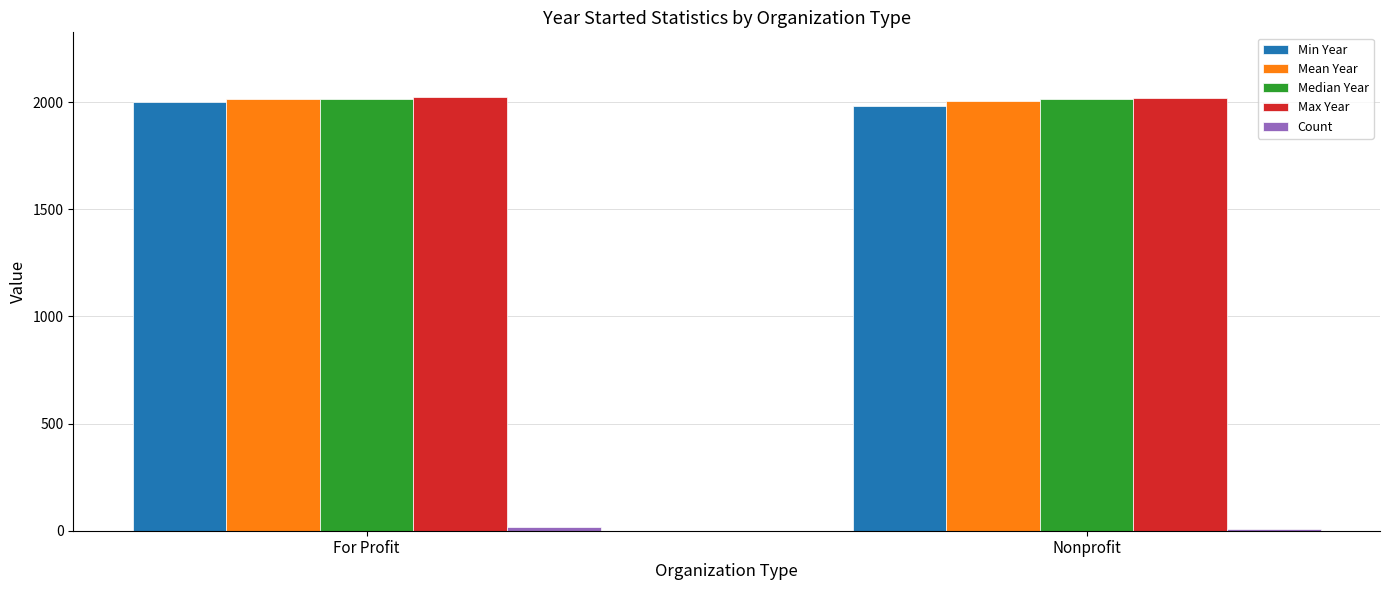

The value of Min Year at Nonprofit is 3505.9. True or false?

False